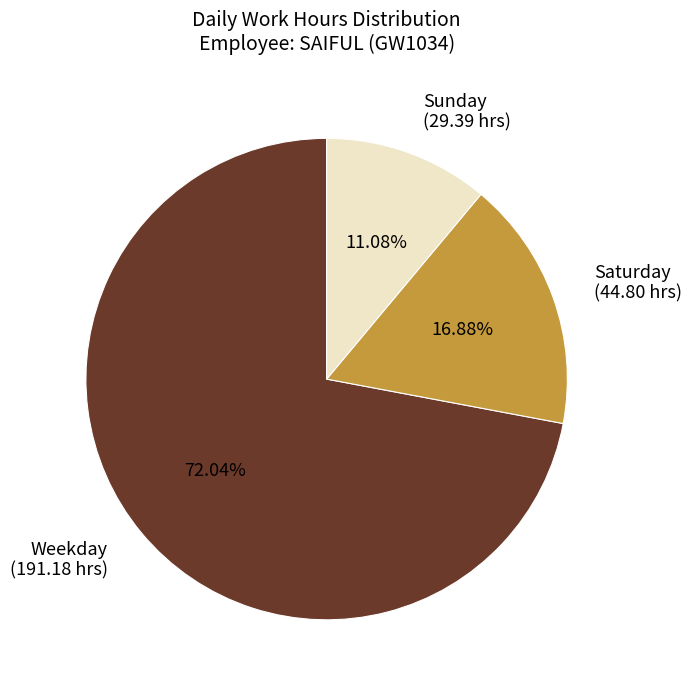

Approximately how many times larger is the value at Weekday (191.18 hrs) compared to Sunday (29.39 hrs)?

6.5